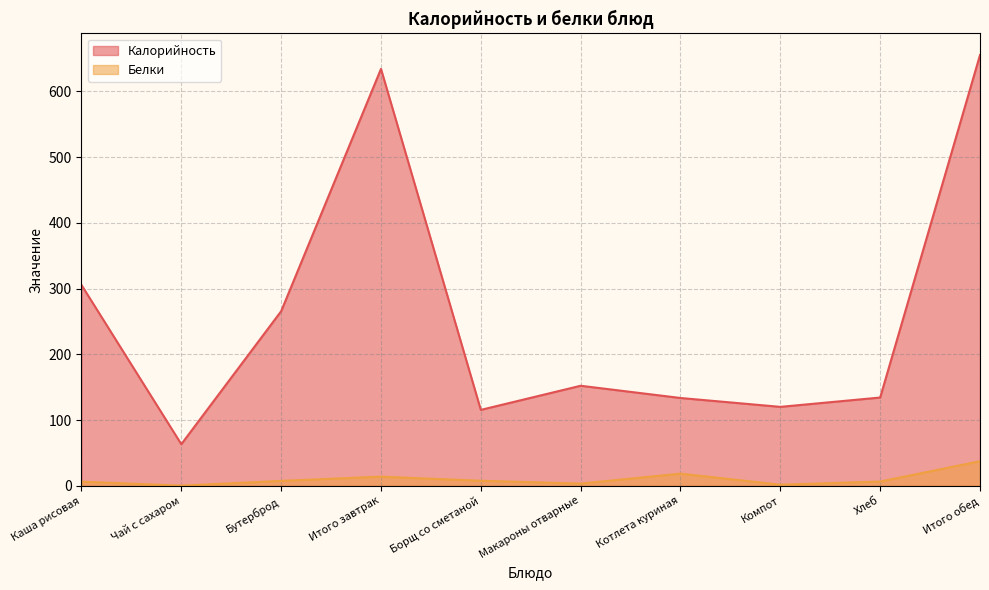

Which series changed the most between Итого завтрак and Хлеб?

Калорийность